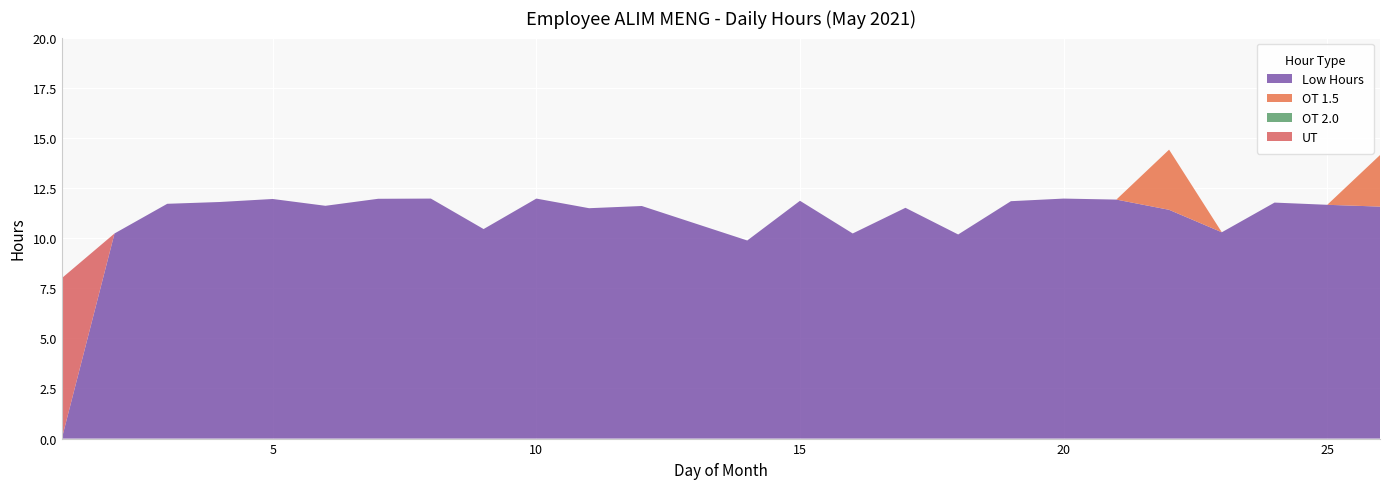

Reading right to left, extract all data points from this chart.

Low Hours: 11.6	11.7	11.8	10.3	11.4	11.9	12.0	11.8	10.2	11.5	10.2	11.9	9.9	11.6	11.5	12.0	10.4	12.0	12.0	11.6	11.9	11.8	11.7	10.2	0.0
OT 1.5: 2.6	0.0	0.0	0.0	3.0	0.0	0.0	0.0	0.0	0.0	0.0	0.0	0.0	0.0	0.0	0.0	0.0	0.0	0.0	0.0	0.0	0.0	0.0	0.0	0.0
OT 2.0: 0.0	0.0	0.0	0.0	0.0	0.0	0.0	0.0	0.0	0.0	0.0	0.0	0.0	0.0	0.0	0.0	0.0	0.0	0.0	0.0	0.0	0.0	0.0	0.0	0.0
UT: 0.0	0.0	0.0	0.0	0.0	0.0	0.0	0.0	0.0	0.0	0.0	0.0	0.0	0.0	0.0	0.0	0.0	0.0	0.0	0.0	0.0	0.0	0.0	0.0	8.0